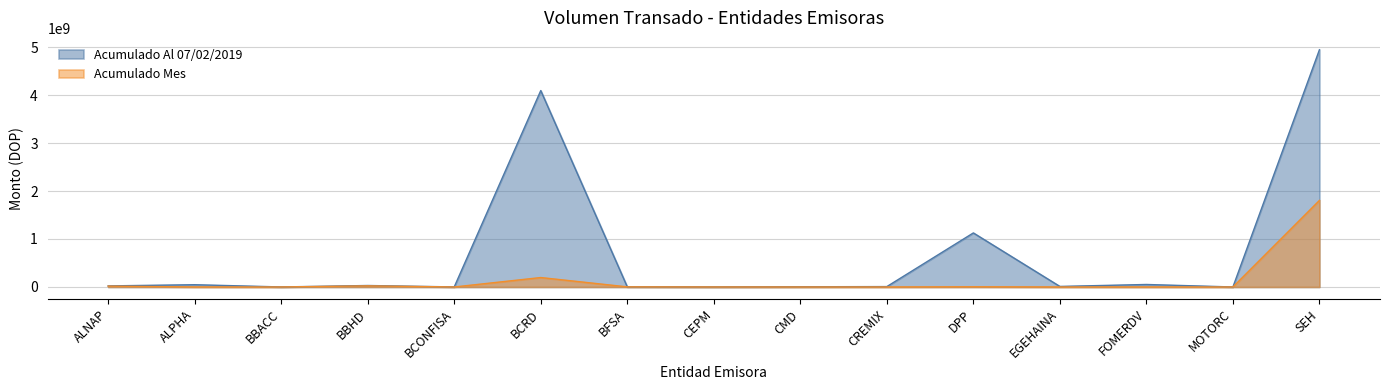

Reading left to right, what are all the values shown in this chart?

Acumulado Al 07/02/2019: 22427654.8	47260975.1	588566.1	30660890.3	1100119.6	4093562844.1	2891706.4	539867.2	4251127.6	8102190.1	1126655594.0	11219460.5	52015041.3	50938.4	4944440235.4
Acumulado Mes: 17972120.9	0.0	0.0	23132645.4	0.0	196697431.5	2293800.5	0.0	0.0	0.0	4264072.6	0.0	0.0	0.0	1804682927.9